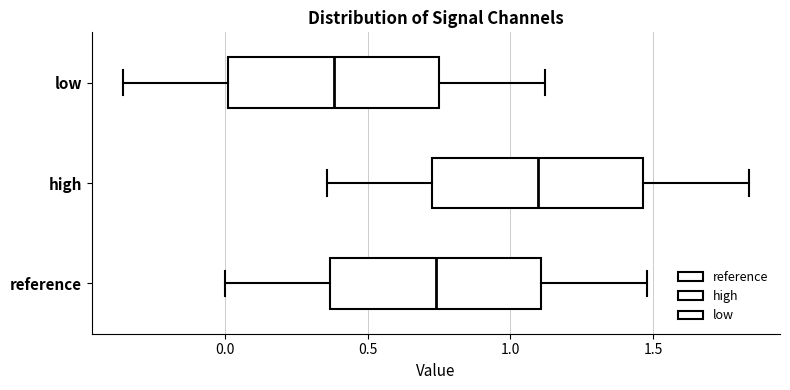

Reading bottom to top, transcribe this box plot: for each box, give where its median line is, the range the box spans, and where its two whiskers end, as read against the x-axis. The values are not printed on the chart, so give them approximately, as read against the axis.

reference: median 0.75, box 0.35 to 1.10, whiskers 0.00 to 1.50
high: median 1.10, box 0.75 to 1.45, whiskers 0.35 to 1.85
low: median 0.40, box 0.00 to 0.75, whiskers -0.35 to 1.10